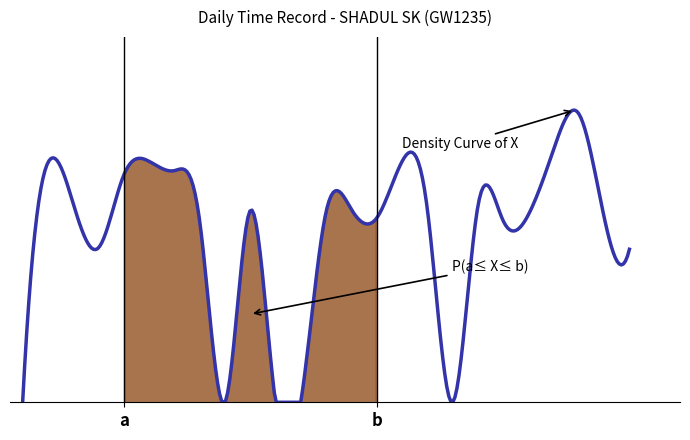

Does the chart display data point markers on the line(s)?

No